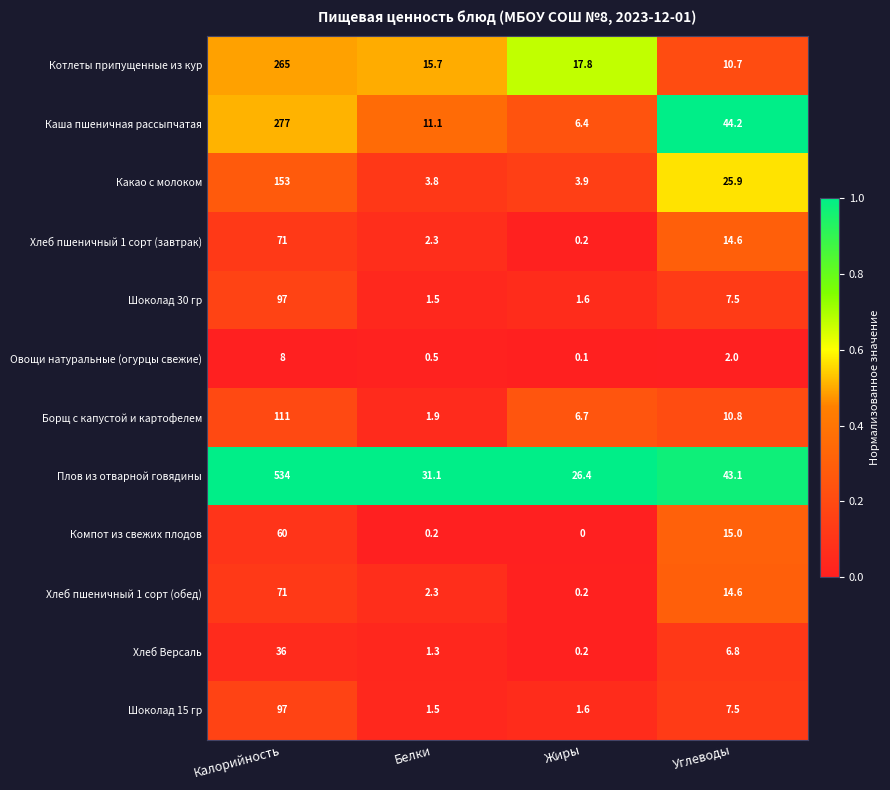

Rank the categories by Хлеб пшеничный 1 сорт (обед) value from lowest to highest.

Жиры, Белки, Углеводы, Калорийность